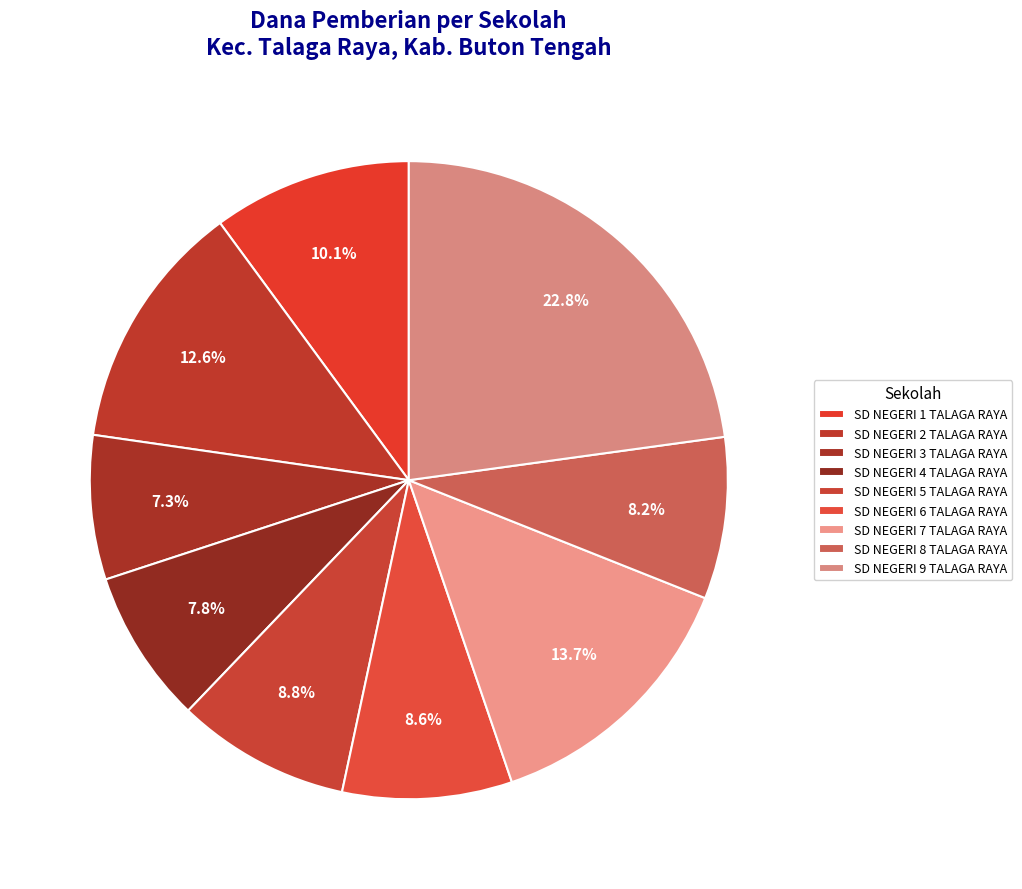

How many slices are in this pie chart?

9